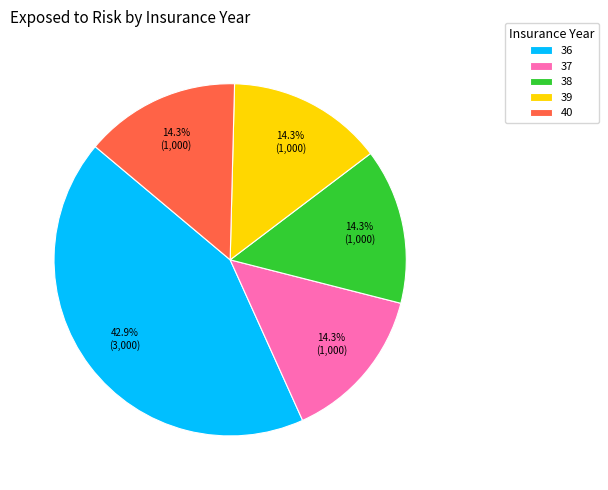

Approximately how many times larger is the value at 40 compared to 38?

1.0